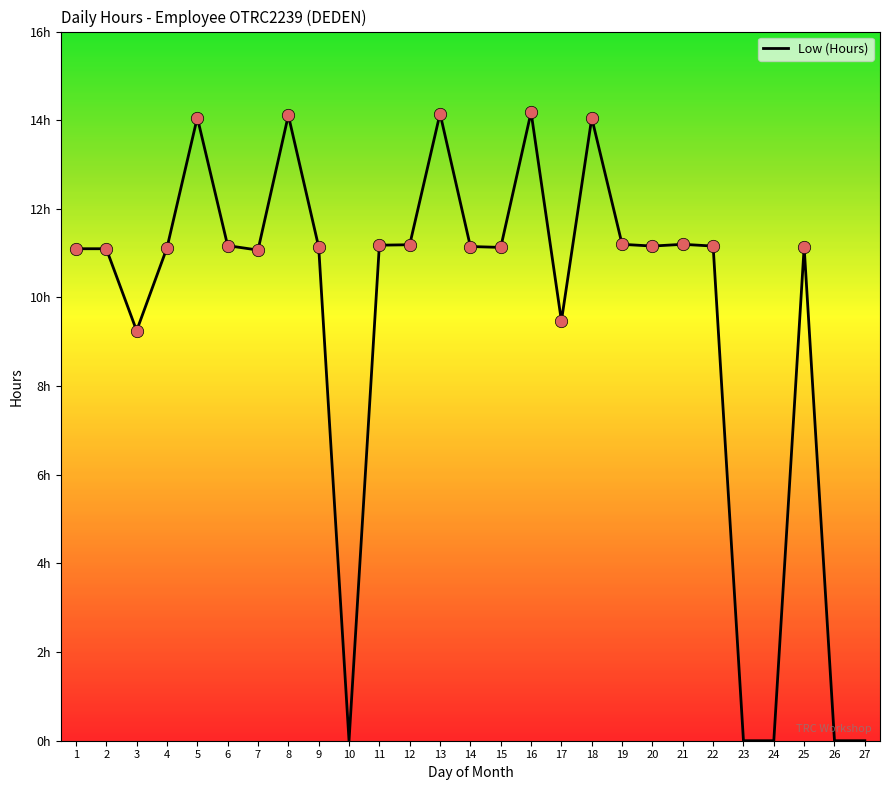

Which has a higher value, 13 or 24?

13